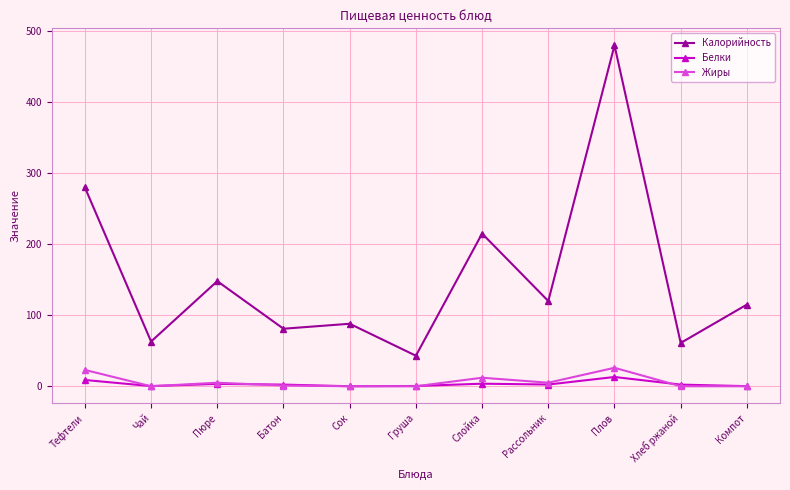

Count the number of data series in this chart.

3